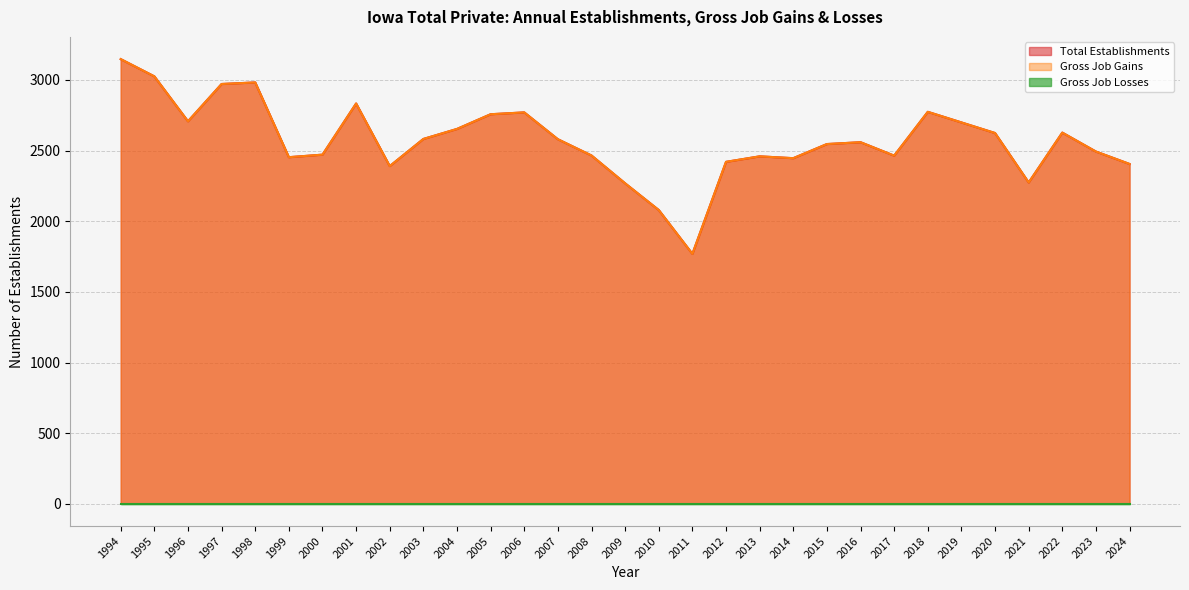

Does the chart display data point markers on the line(s)?

No